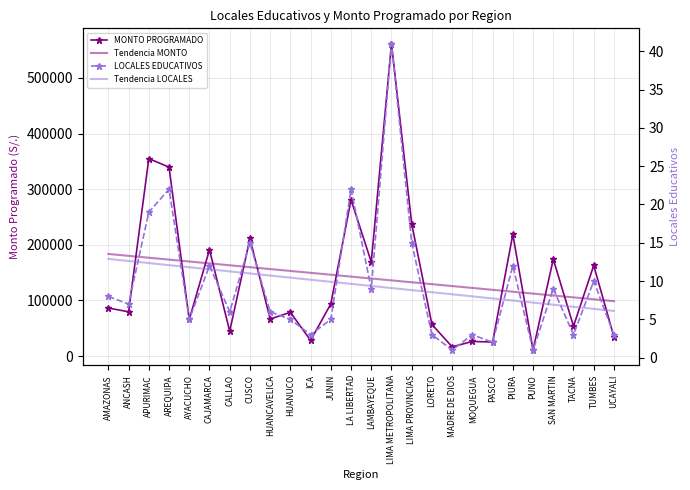

Is it true that MONTO PROGRAMADO equals 325877.3 at PIURA?

False